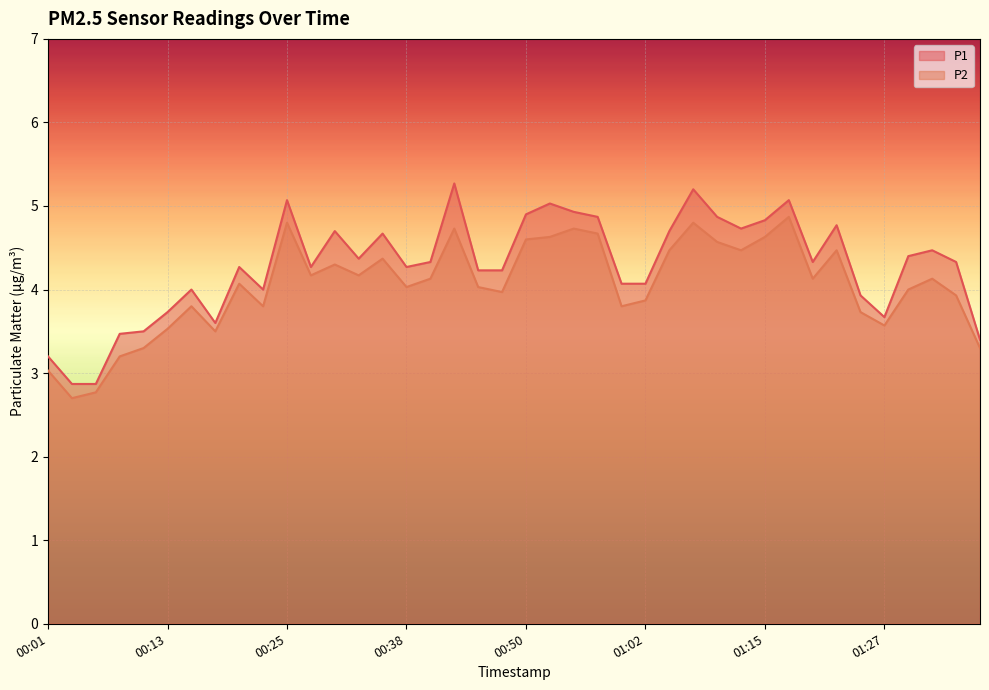

Rank the series by their average value, from highest to lowest.

P1, P2